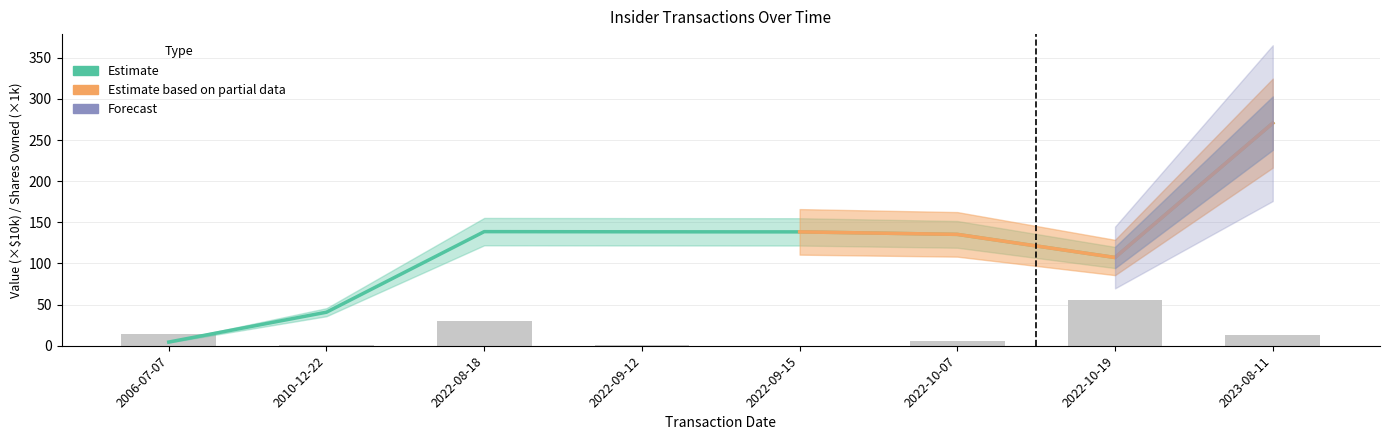

Is the value of transactionValue at 2022-09-15 greater than the value of sharesOwnedFollowingTransaction at 2006-07-07?

No